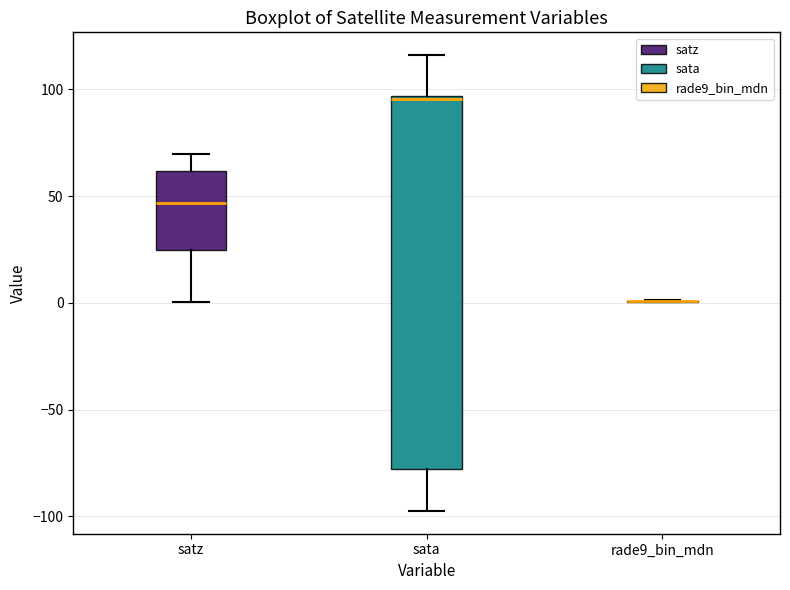

Comparing the boxes themselves (not the whiskers), which one is the tallest?

sata